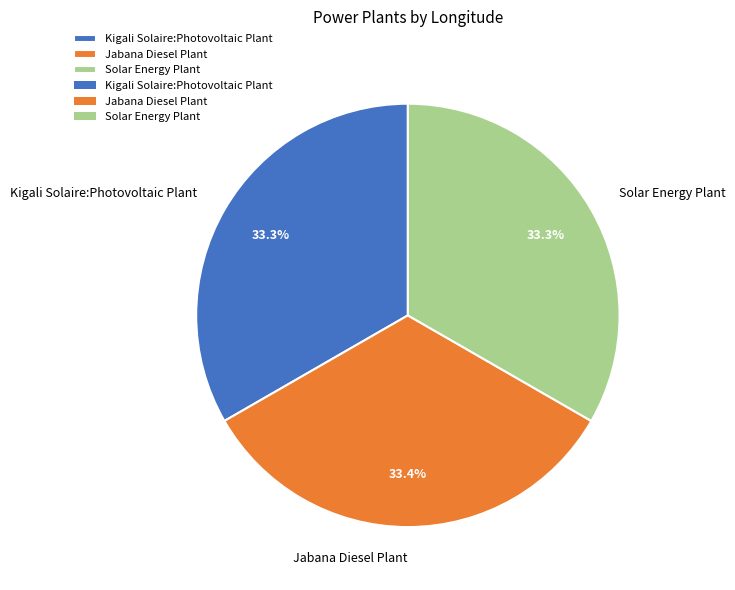

Approximately how many times larger is the value at Jabana Diesel Plant compared to Kigali Solaire:Photovoltaic Plant?

1.0